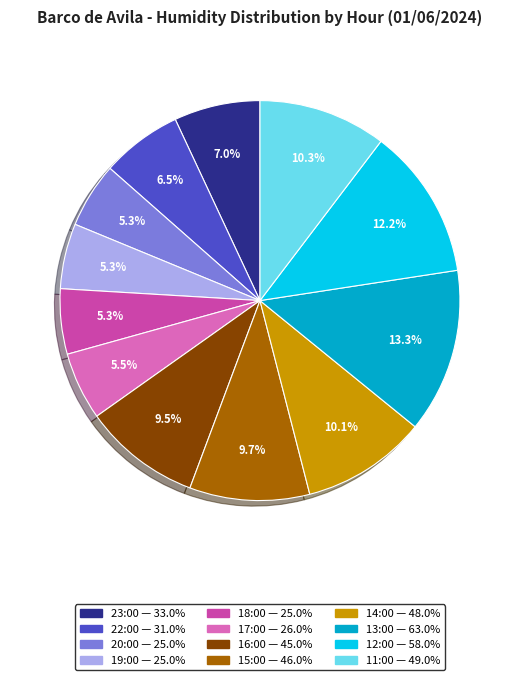

The 17:00 slice represents 1% of the pie. True or false?

False